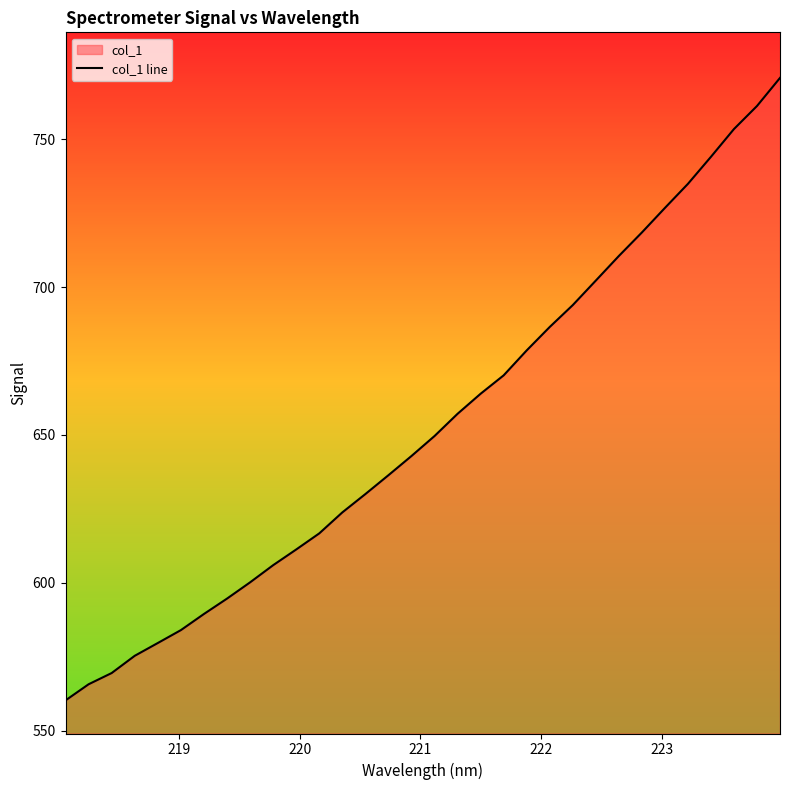

What is the maximum value shown in the chart?

770.8